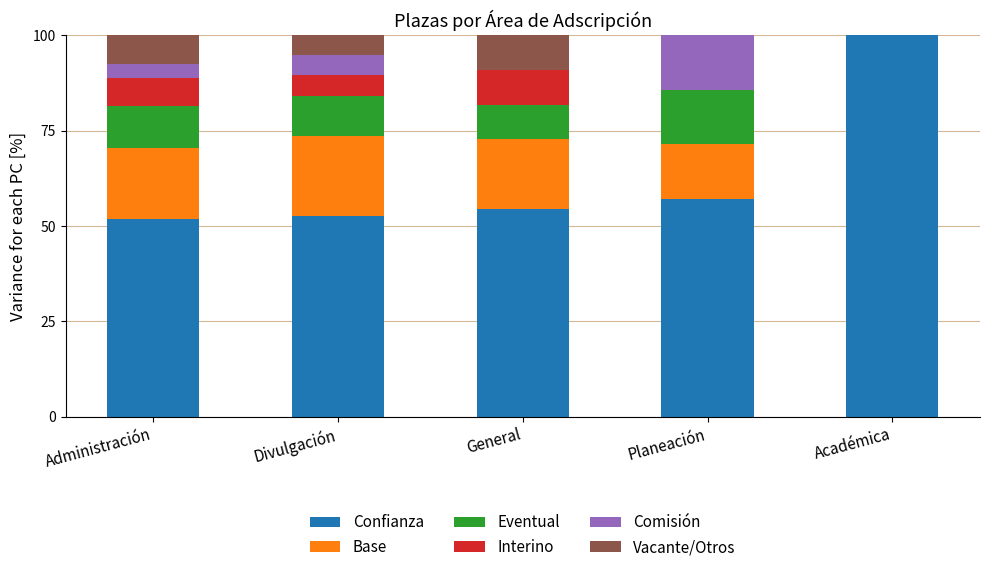

True or false: Confianza has a value of 52.6 at Divulgación.

True